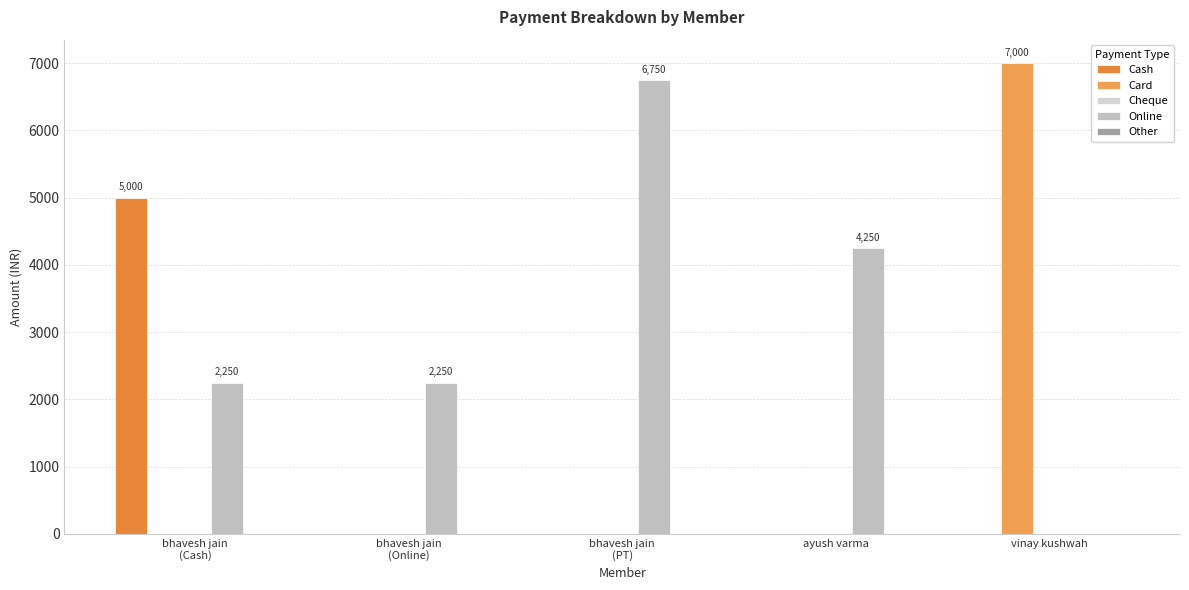

Which series has the largest range (max minus min)?

Card